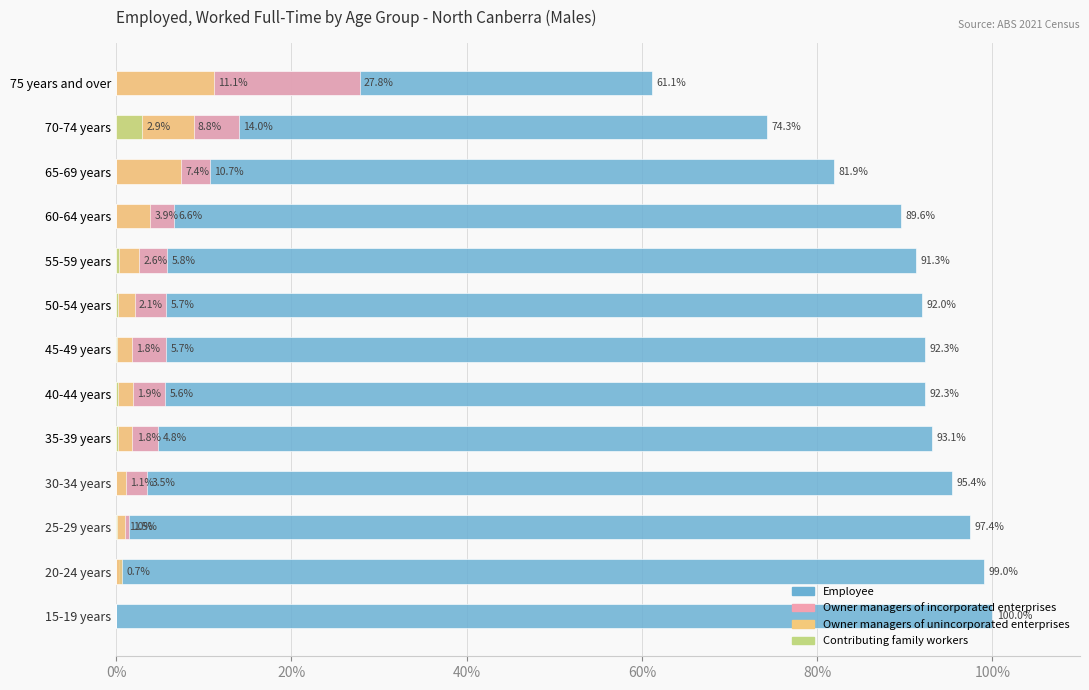

True or false: Contributing family workers has a value of 0.1 at 25-29 years.

True